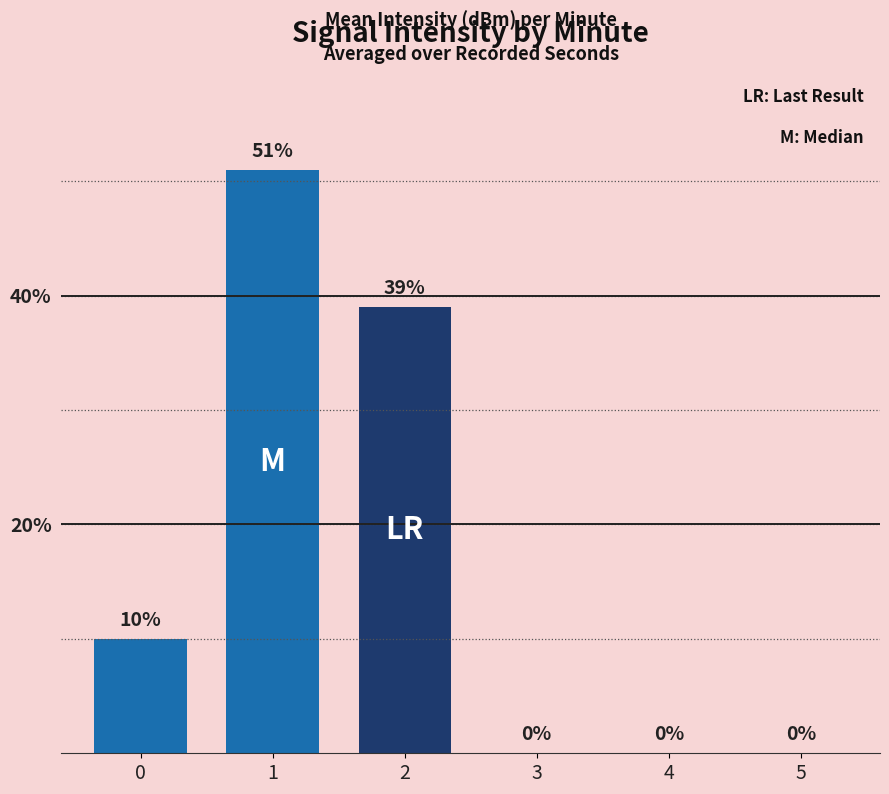

Reading right to left, what are all the values shown in this chart?

0	0	0	39	51	10